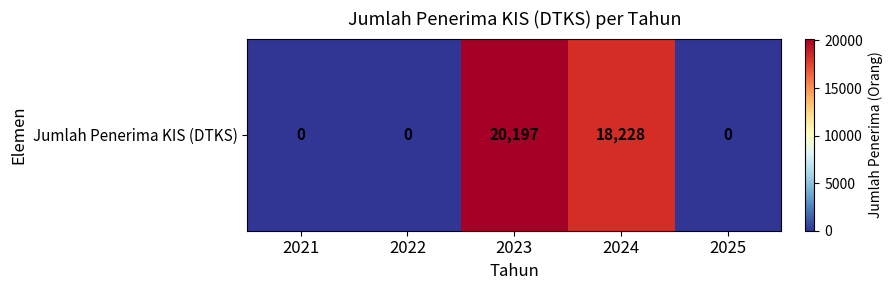

Which category has the highest value across all series?

2023